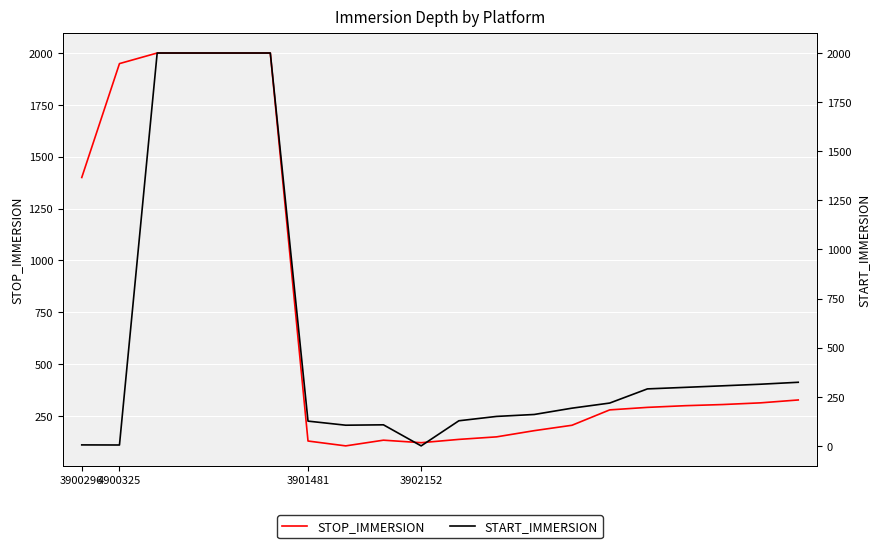

Which series has the largest total across all categories?

STOP_IMMERSION